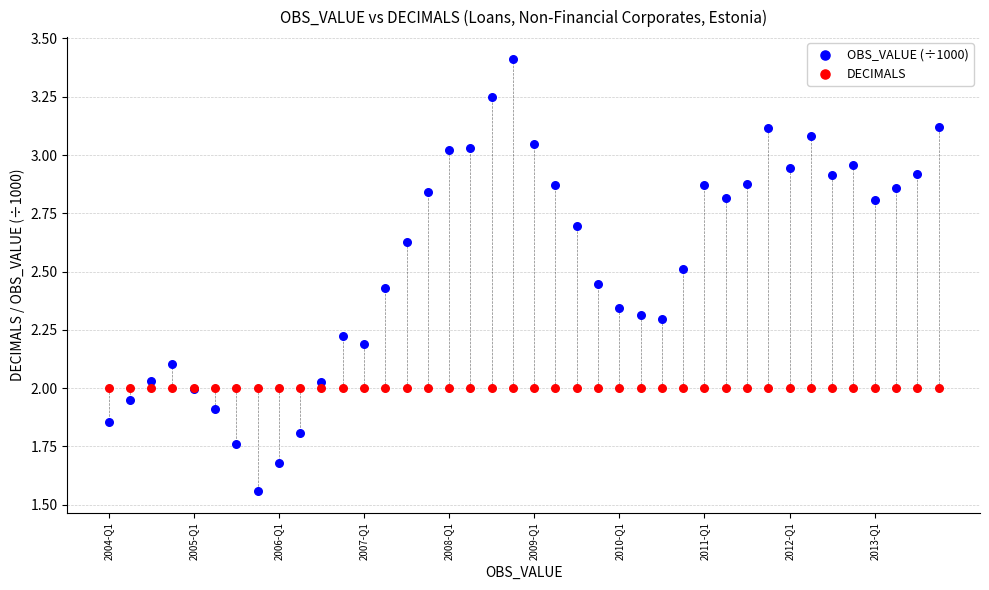

Which series reaches the minimum Y coordinate?

OBS_VALUE (÷1000)